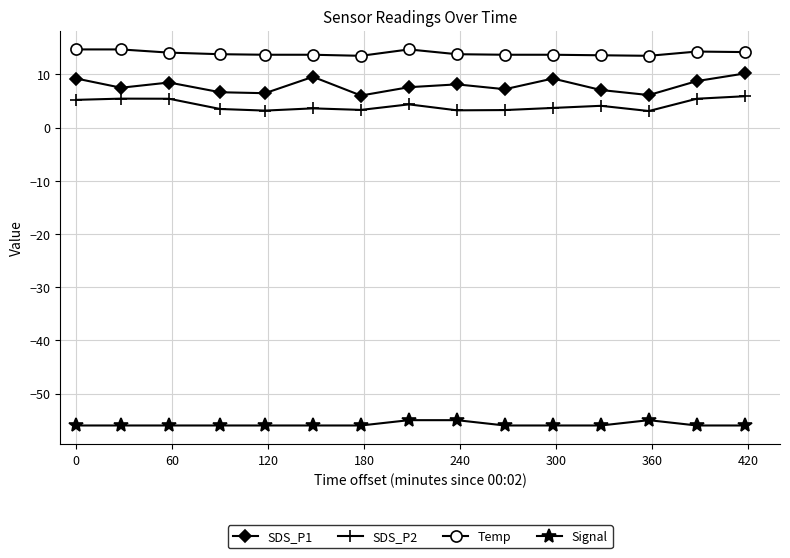

True or false: SDS_P2 and SDS_P1 intersect in this chart.

False